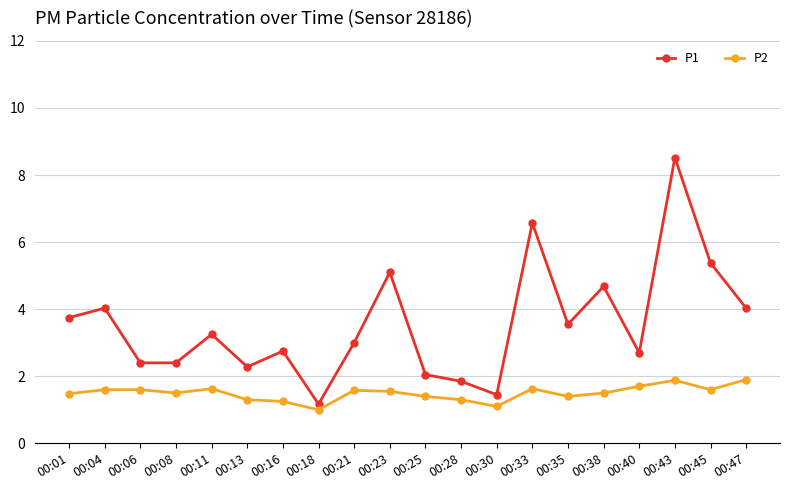

Does the chart have visible grid lines?

Yes